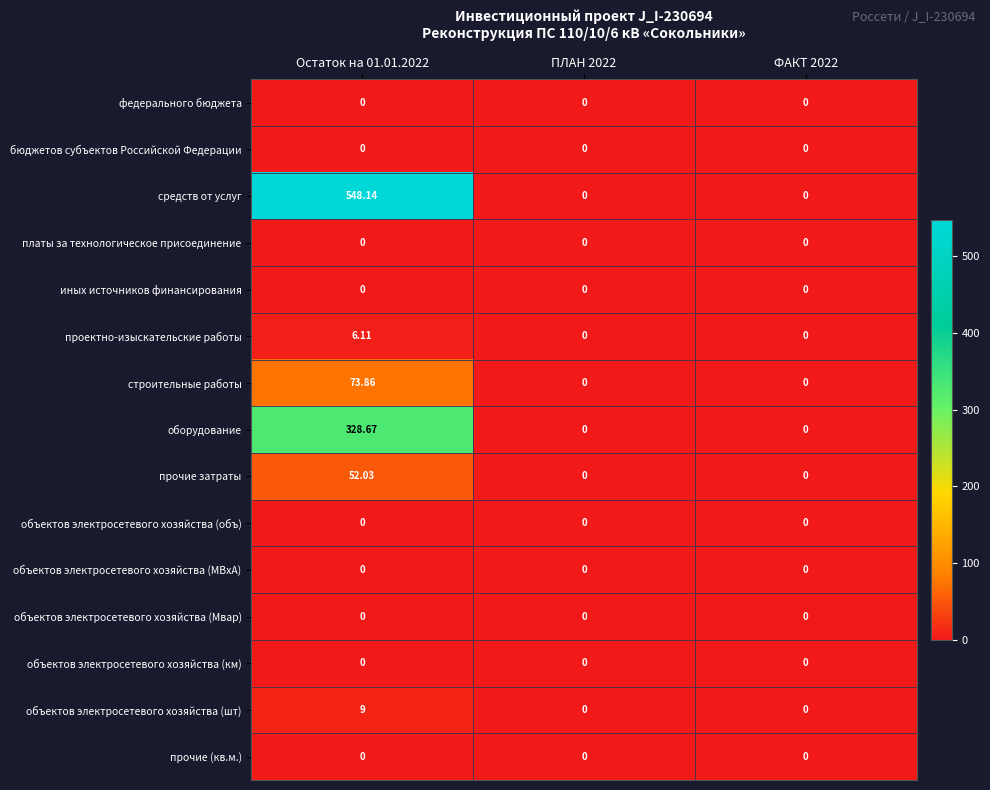

At which category is the sum across all series the highest?

Остаток на 01.01.2022